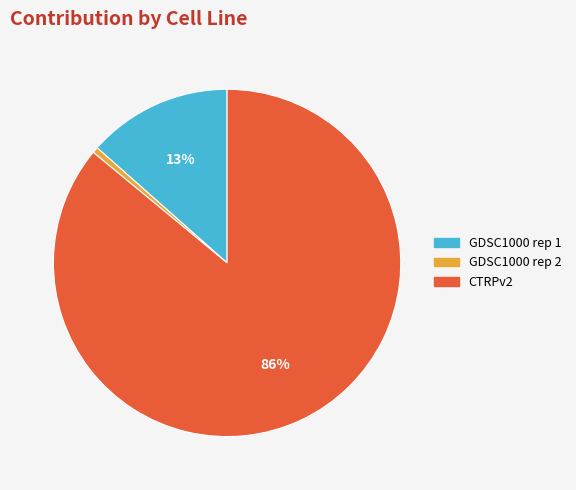

Combined, do CTRPv2 and GDSC1000 rep 1 account for over 50%?

Yes